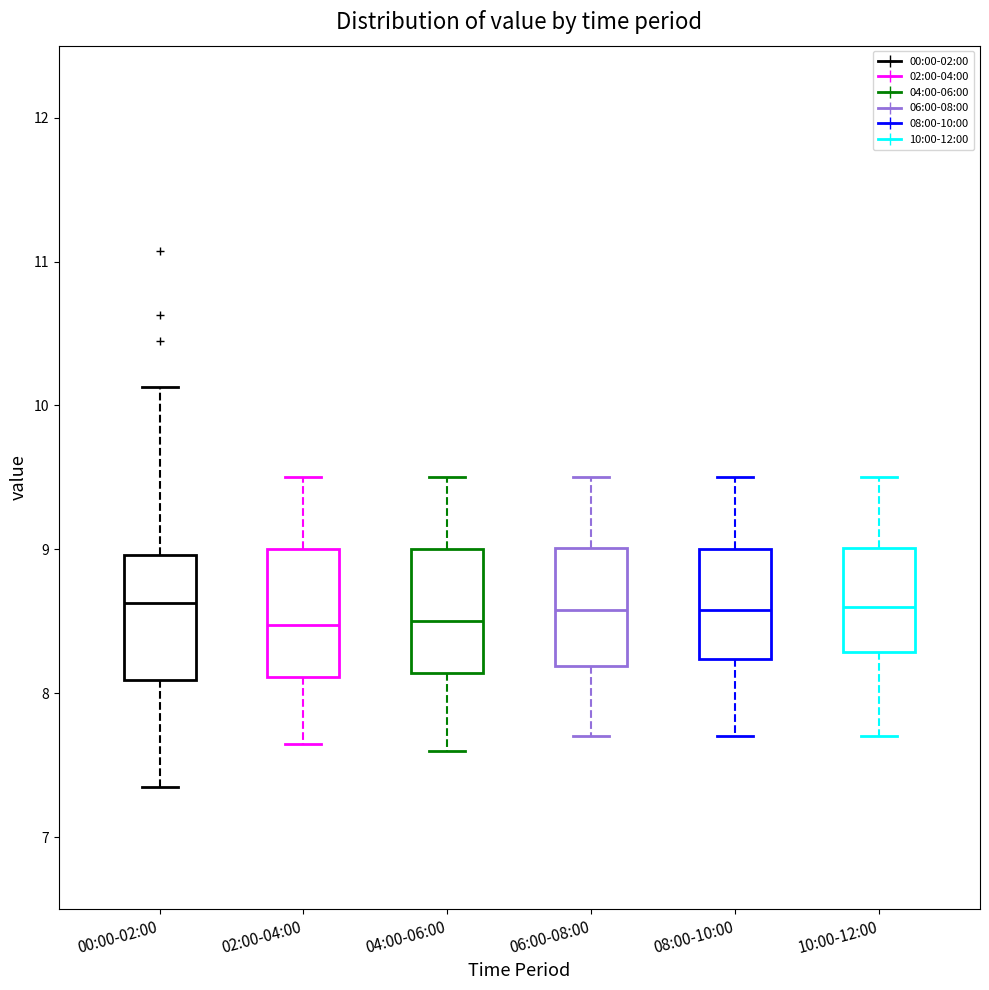

Where does the upper whisker of the box for 06:00-08:00 end on the y-axis? The values are not printed on the chart, so give them approximately, as read against the axis.

9.5